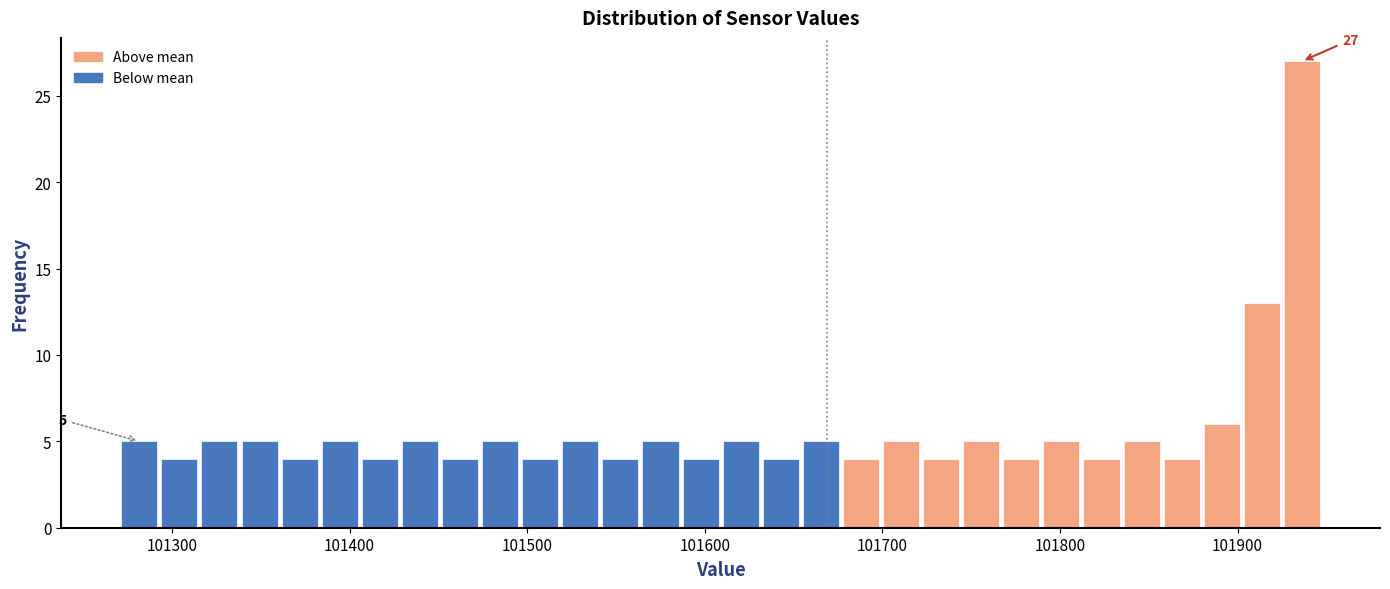

Read against the x-axis, roughly where is the centre of the tallest bar?

101940